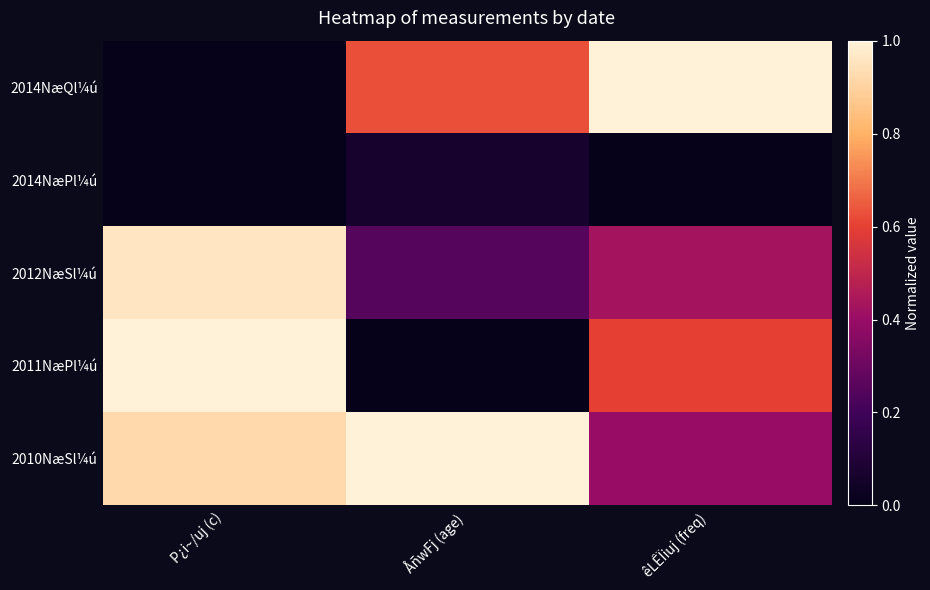

Which category has the lowest value across all series?

P¿i~/uj (c)